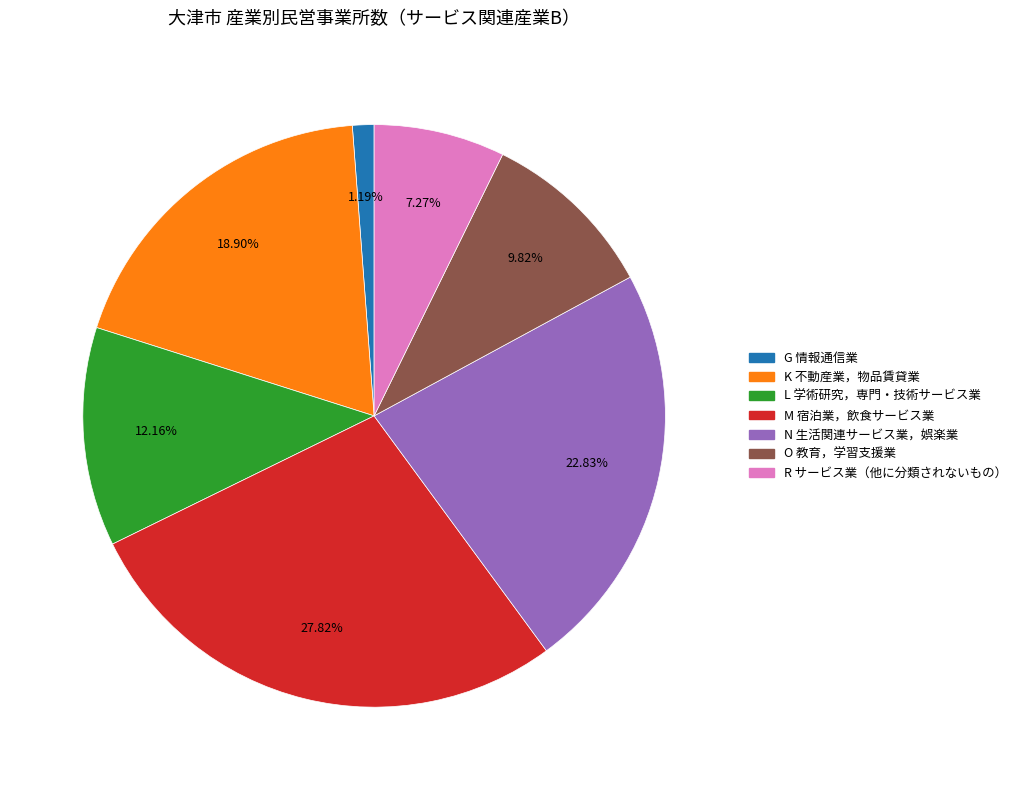

What is the largest slice in the pie chart?

M 宿泊業，飲食サービス業